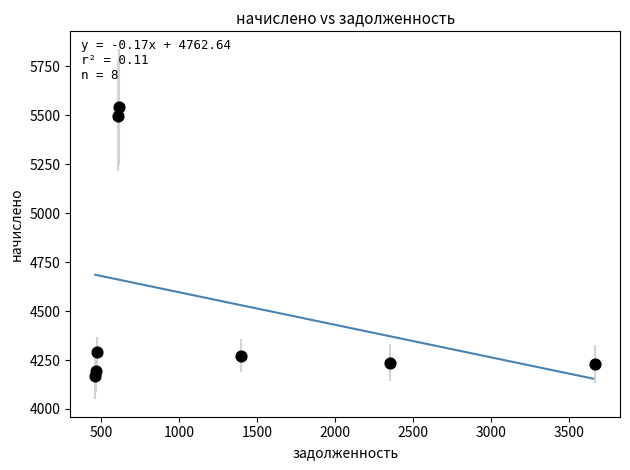

What is the average Y value?

4553.6